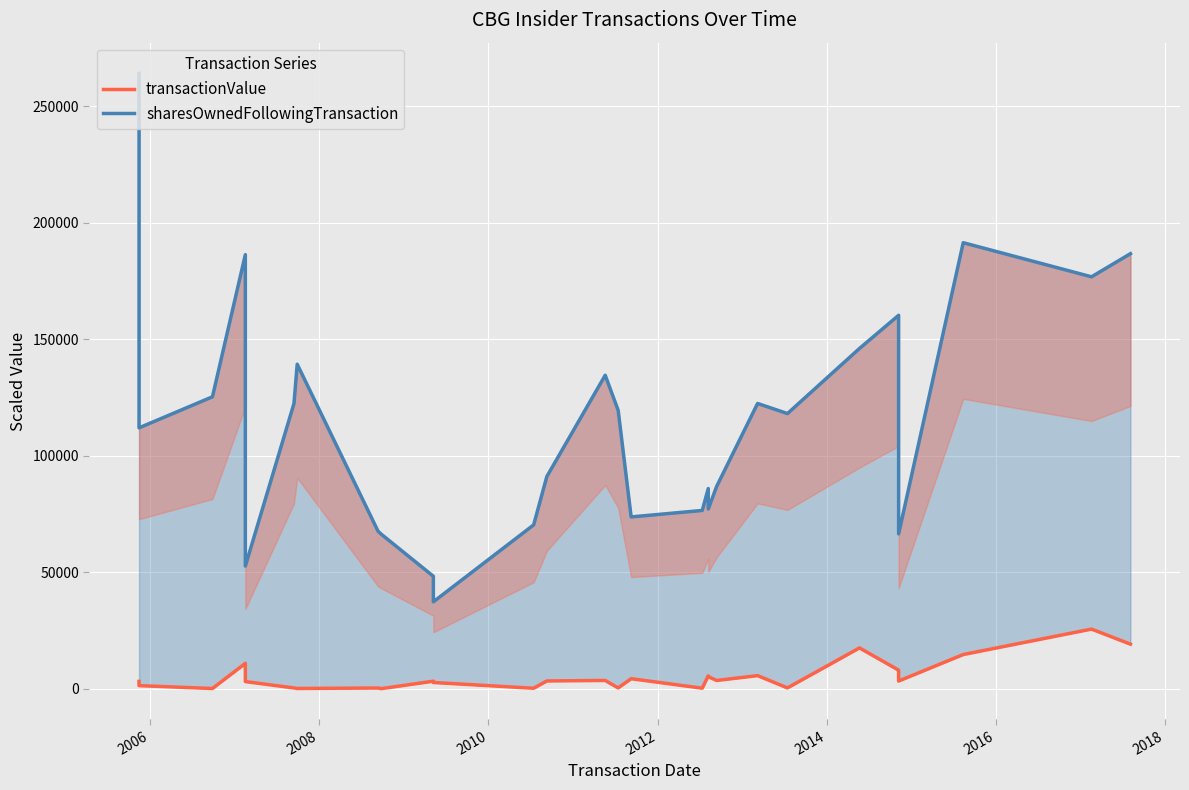

How many lines are shown in the chart?

2